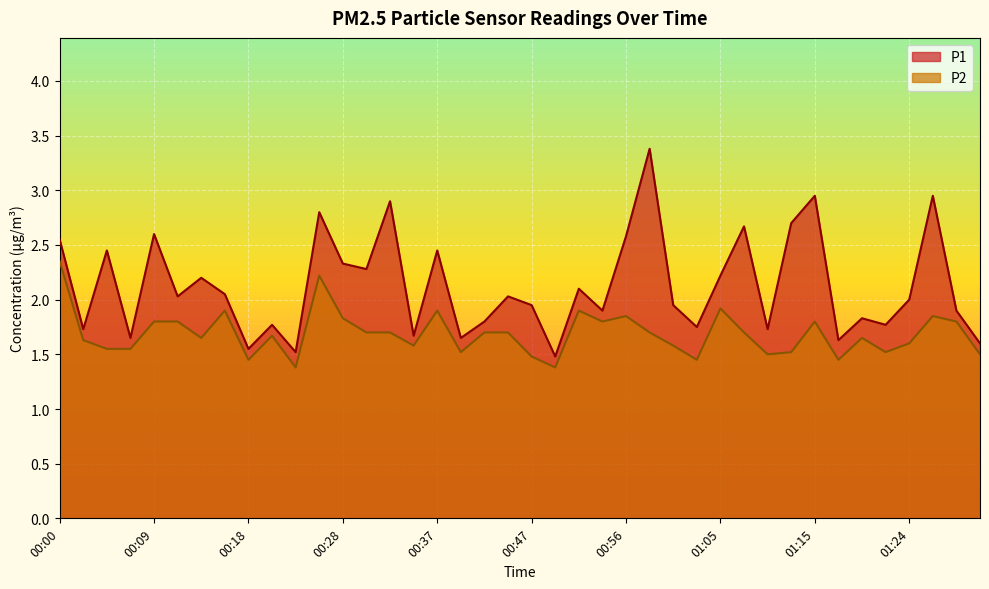

What are all the series names shown in the legend?

P1, P2